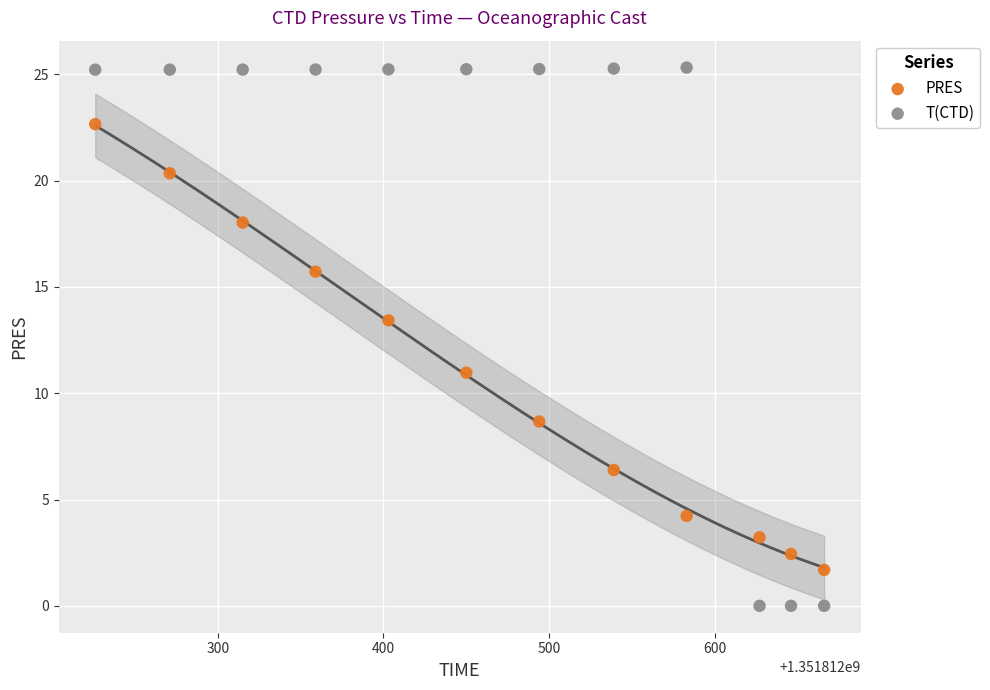

Across all data points, what is the range of Y values (max minus min)?

25.3